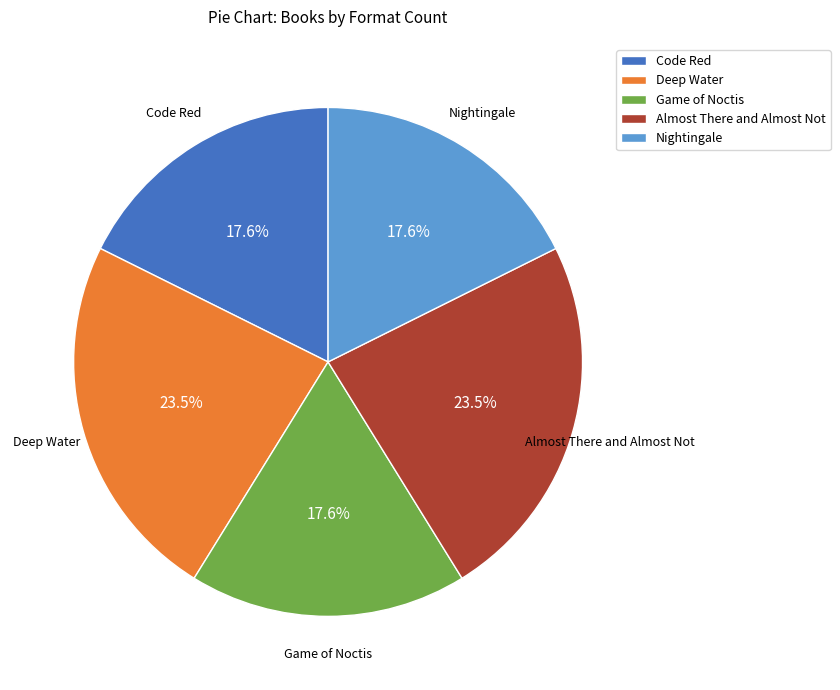

Does Game of Noctis account for over 50% of the chart?

No